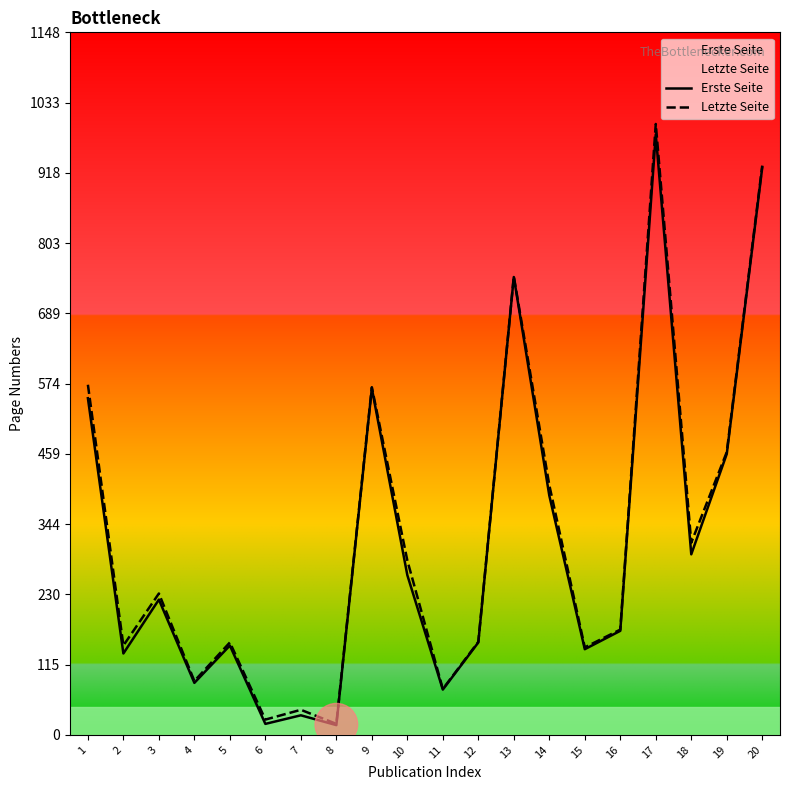

Reading left to right, transcribe all the data shown in this chart.

Erste Seite: 1=550	2=133	3=221	4=85	5=146	6=18	7=32	8=16	9=566	10=261	11=74	12=151	13=748	14=391	15=140	16=170	17=981	18=295	19=459	20=927
Letzte Seite: 1=572	2=146	3=231	4=88	5=151	6=25	7=41	8=18	9=568	10=285	11=75	12=152	13=749	14=408	15=143	16=172	17=998	18=314	19=462	20=930